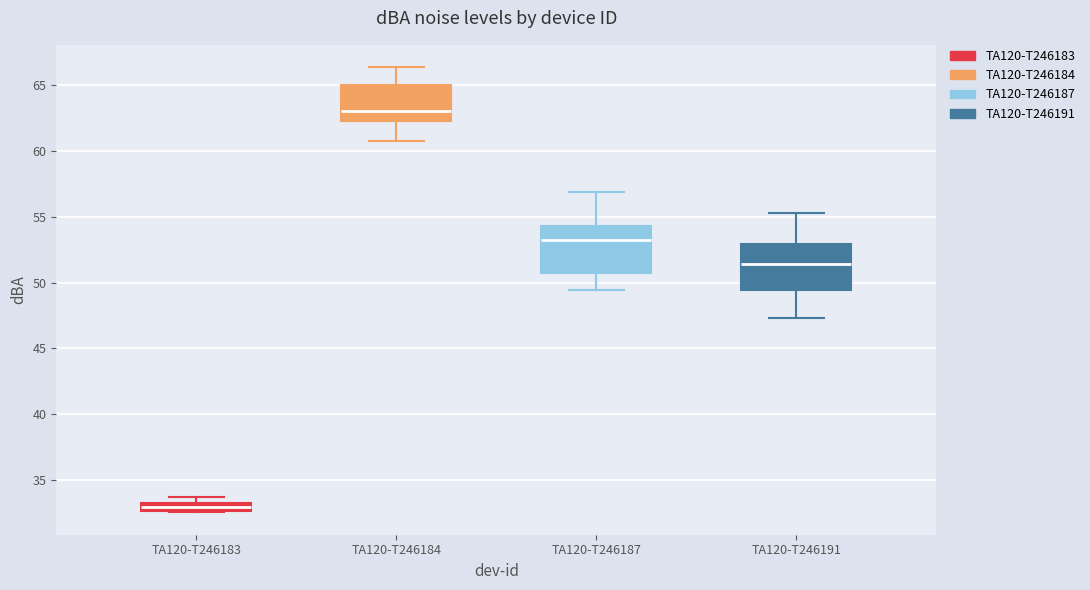

Where does the median line of the box for TA120-T246191 sit on the y-axis? The values are not printed on the chart, so give them approximately, as read against the axis.

51.5